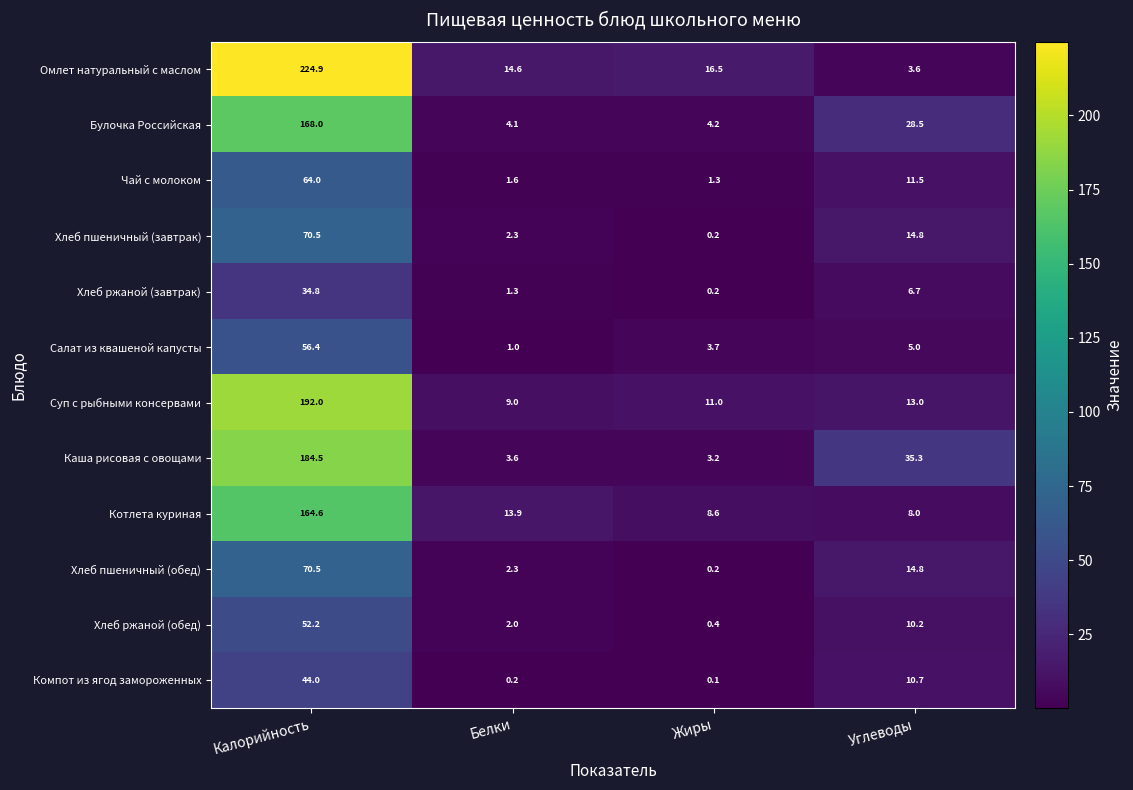

What is the maximum value shown in the chart?

224.9